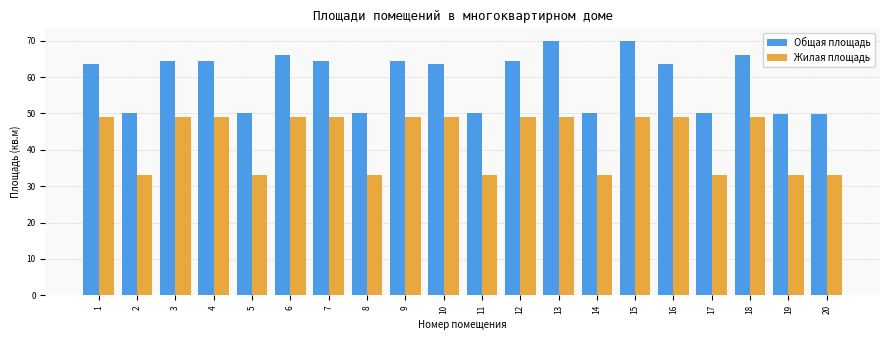

True or false: Общая площадь has a value of 50.2 at 17.

True